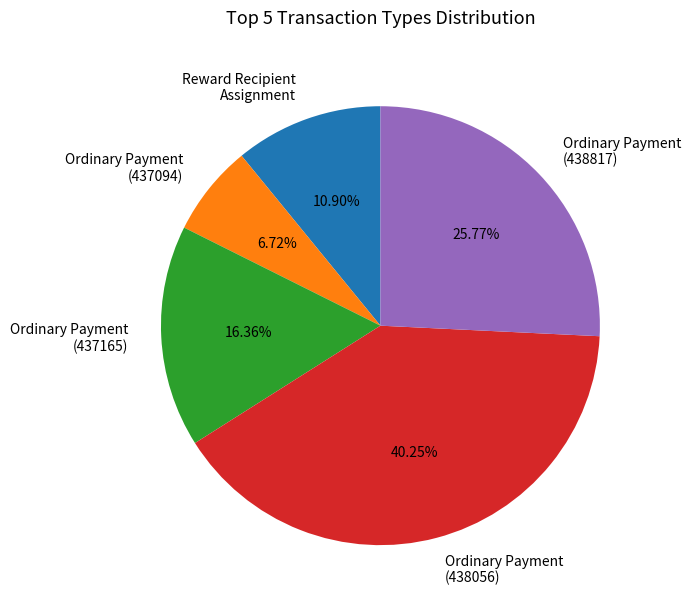

Approximately how many times larger is the value at Reward Recipient Assignment compared to Ordinary Payment (437165)?

0.7